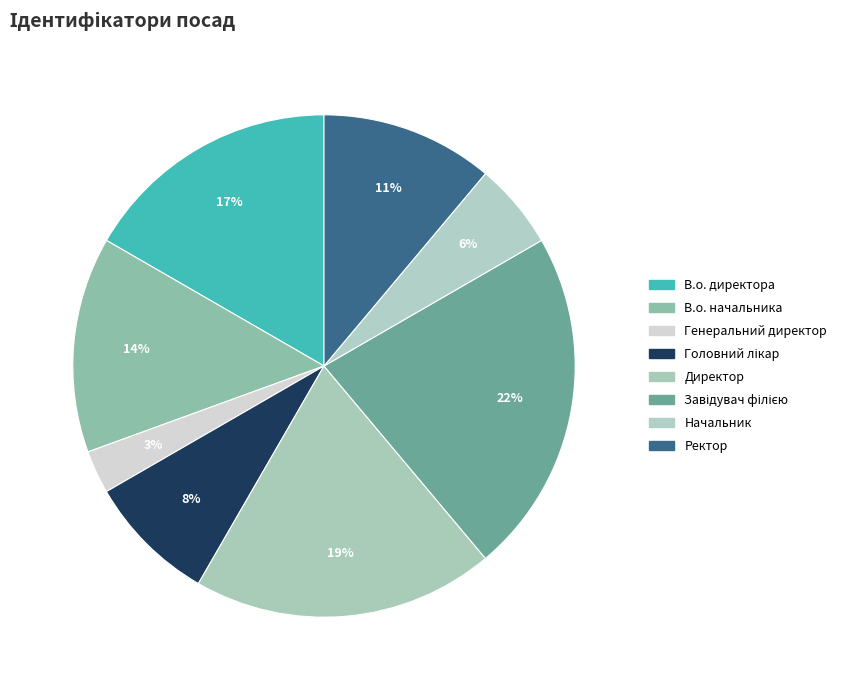

How many slices are in this pie chart?

8